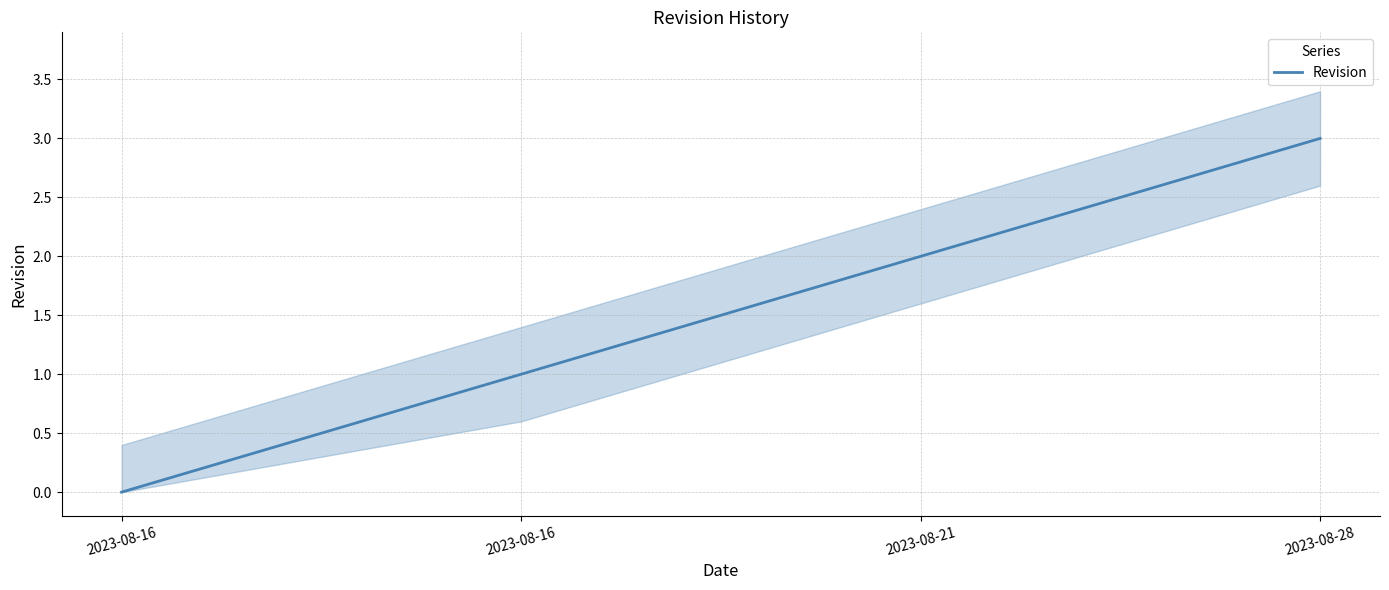

The chart shows a value of 1 at 2023-08-16. True or false?

True